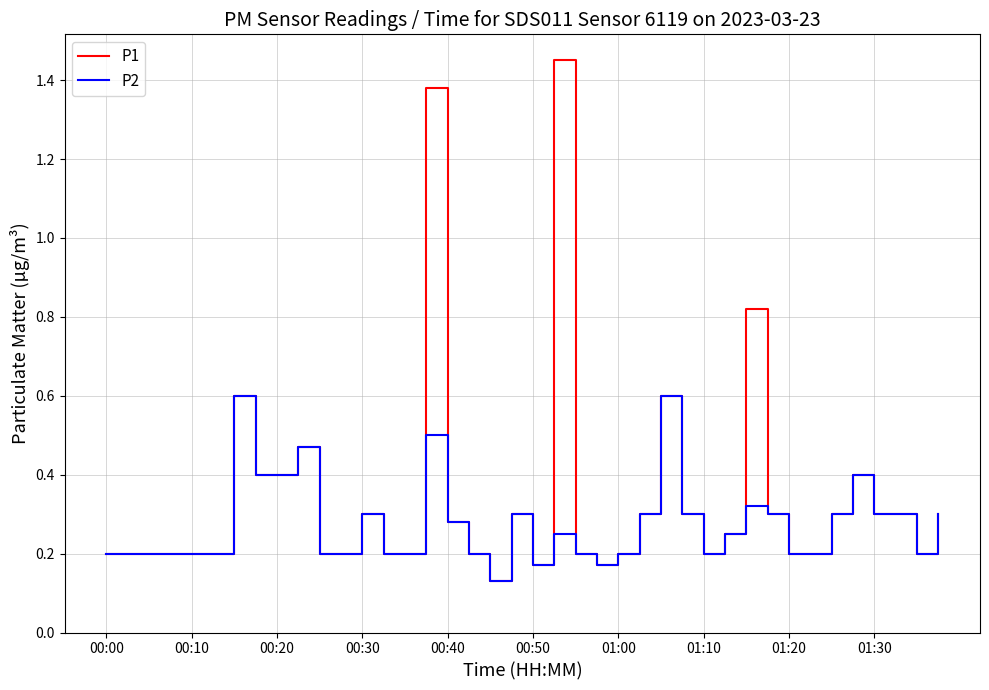

Which series has the largest range (max minus min)?

P1